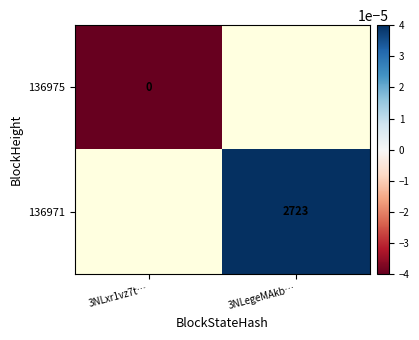

The 136971 series shows 1429.3 at 3NLegeMAkb…. True or false?

False